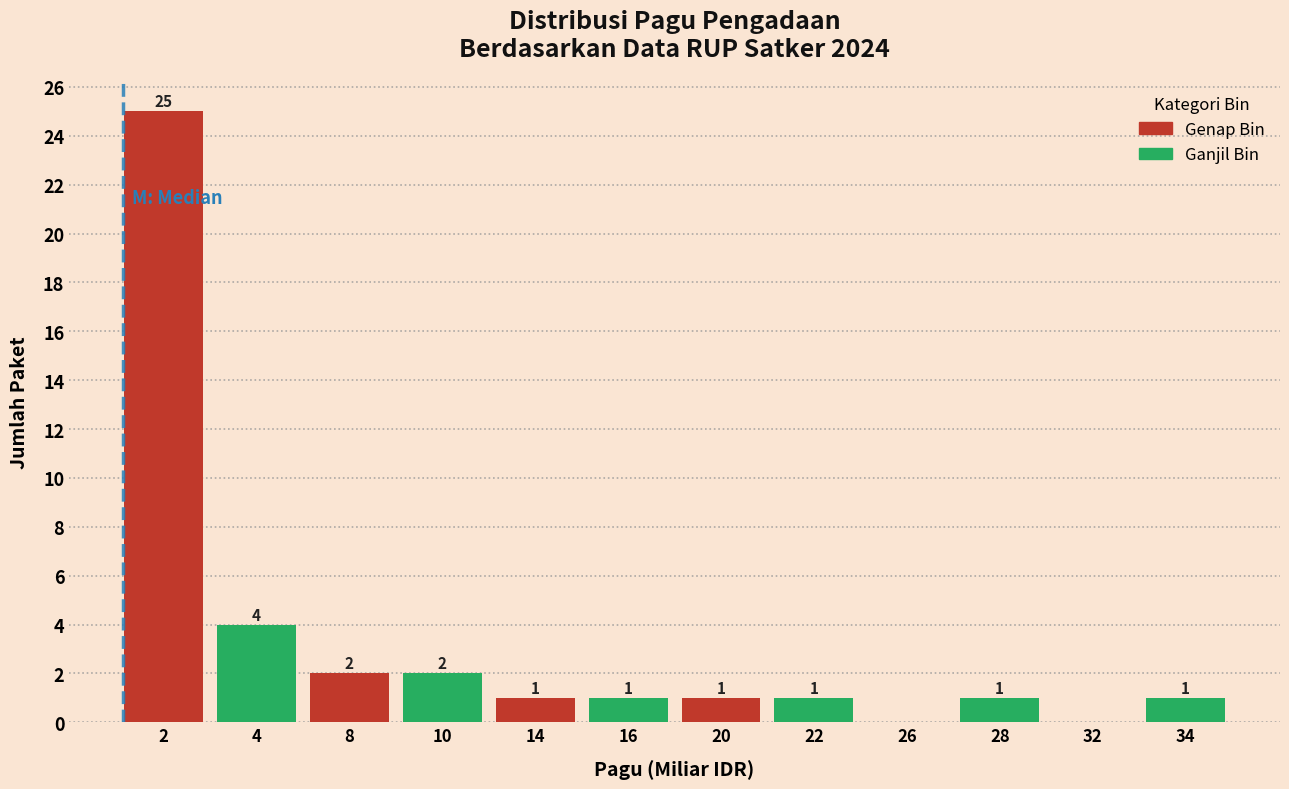

Reading left to right, extract all data points from this chart.

2=25	4=4	8=2	10=2	14=1	16=1	20=1	22=1	26=0	28=1	32=0	34=1